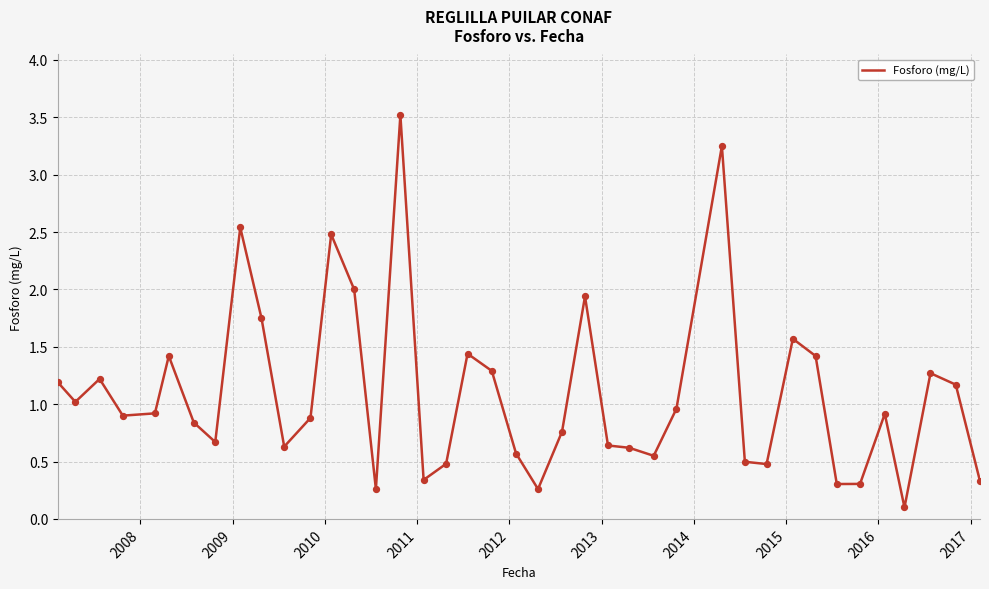

What is the greatest value displayed?

3.5